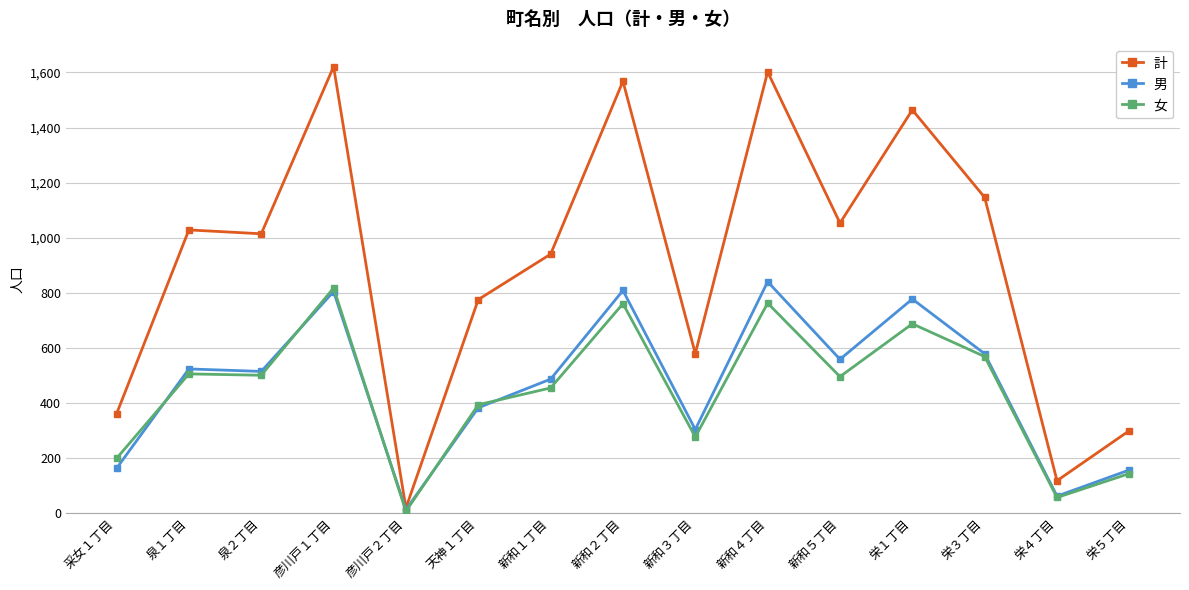

What is the label of the 10th point from the left?

新和４丁目